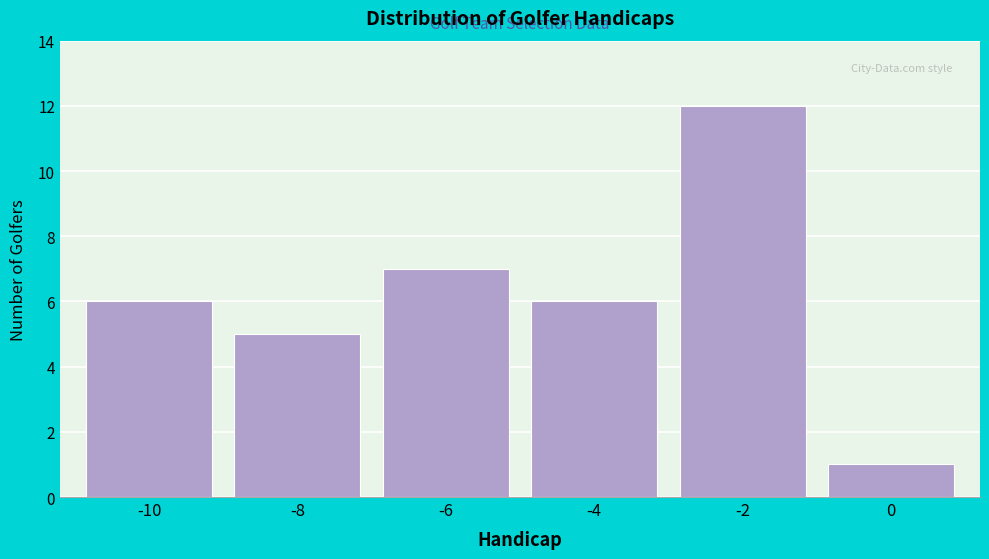

Reading left to right, transcribe all the data shown in this chart.

6	5	7	6	12	1